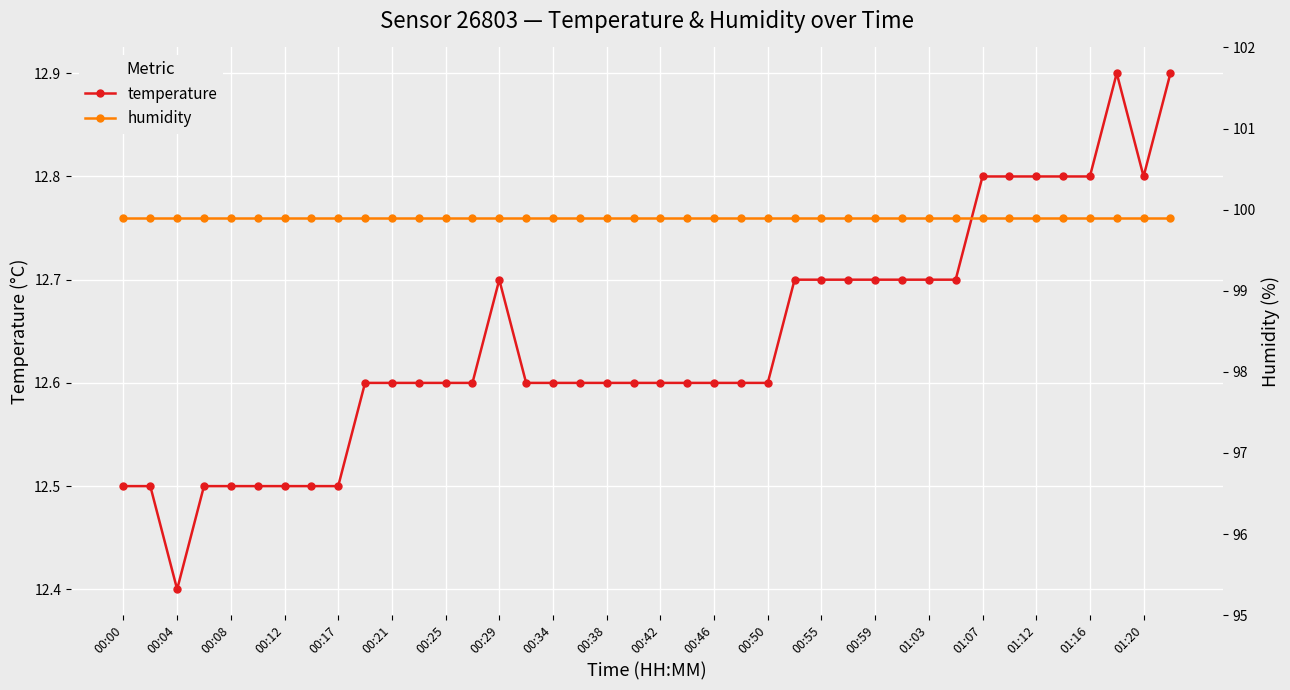

Between 33 and 37, which series saw the biggest shift?

temperature